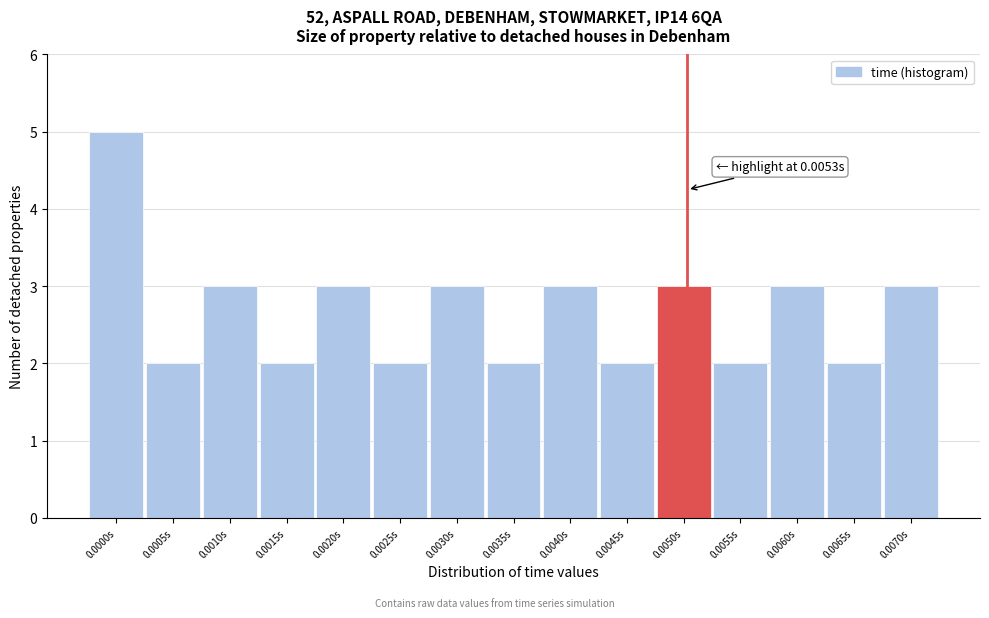

Reading left to right, extract all data points from this chart.

5	2	3	2	3	2	3	2	3	2	3	2	3	2	3